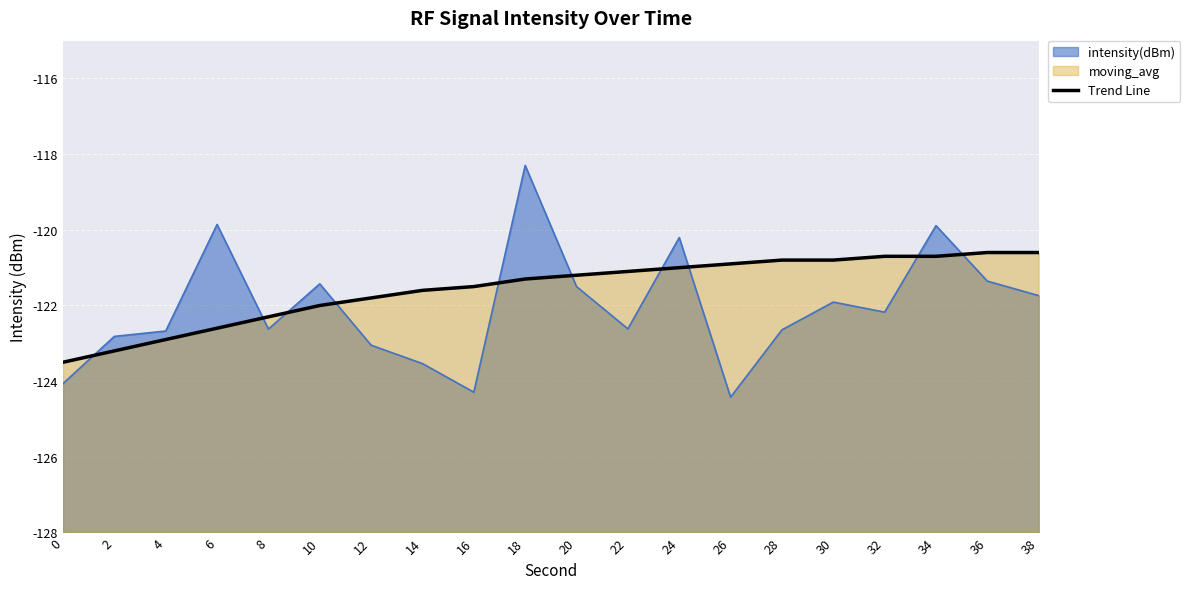

What is the difference between the maximum and minimum values?

2.9